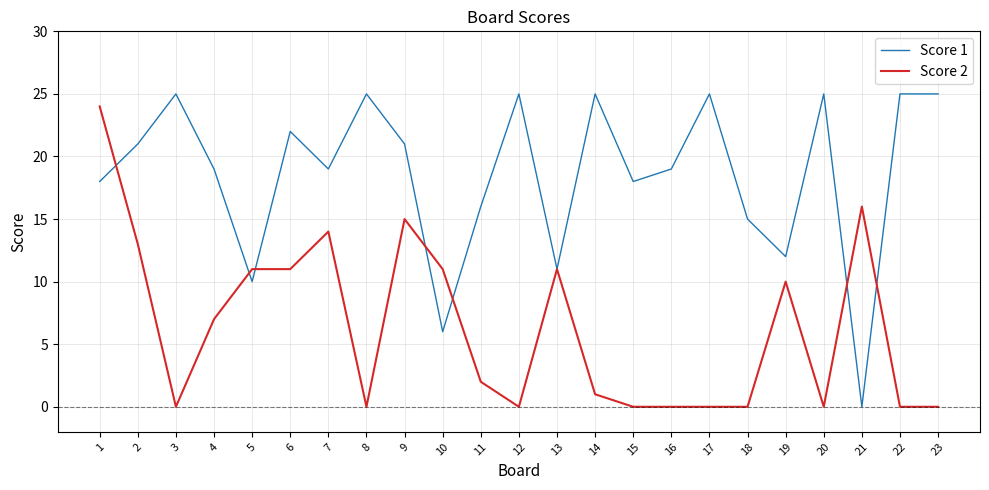

Is it true that Score 1 equals 16 at 11?

True